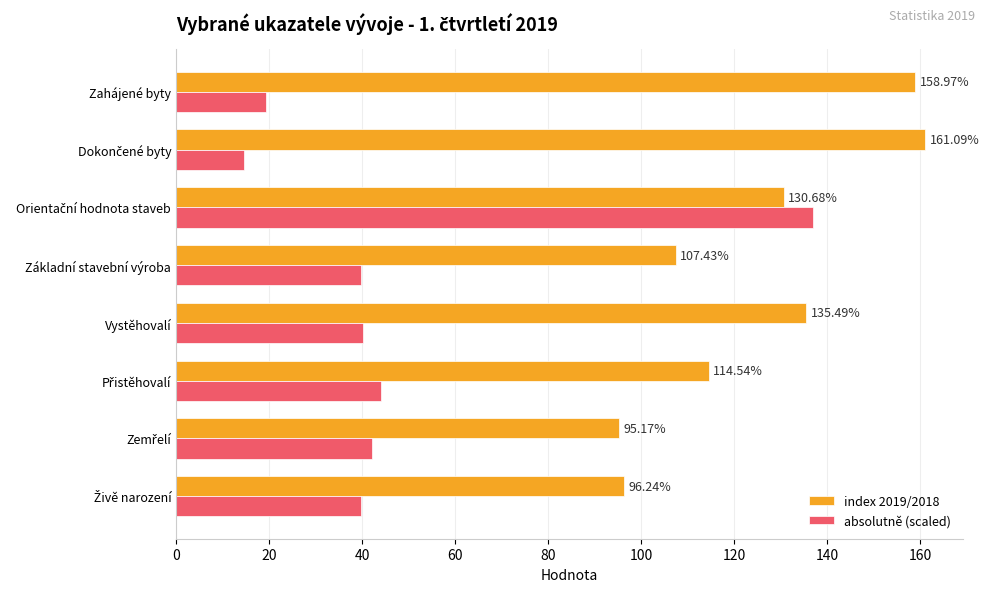

Which series has the largest total across all categories?

index 2019/2018